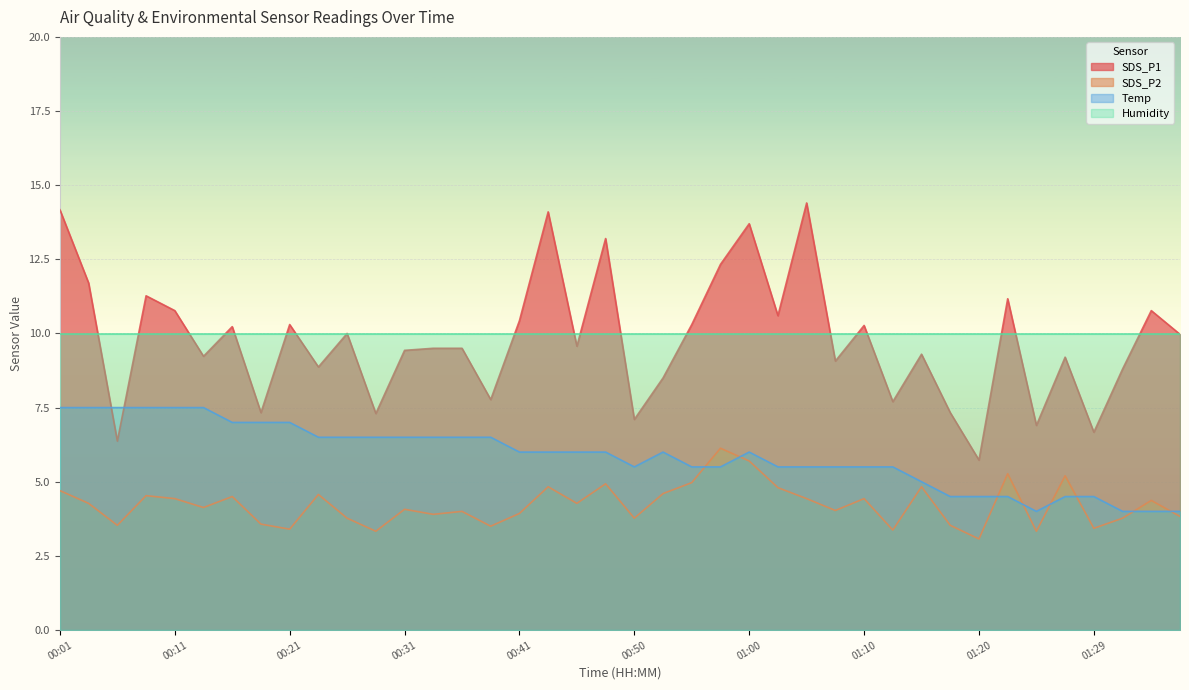

At which category does SDS_P2 reach its first local valley?

00:06